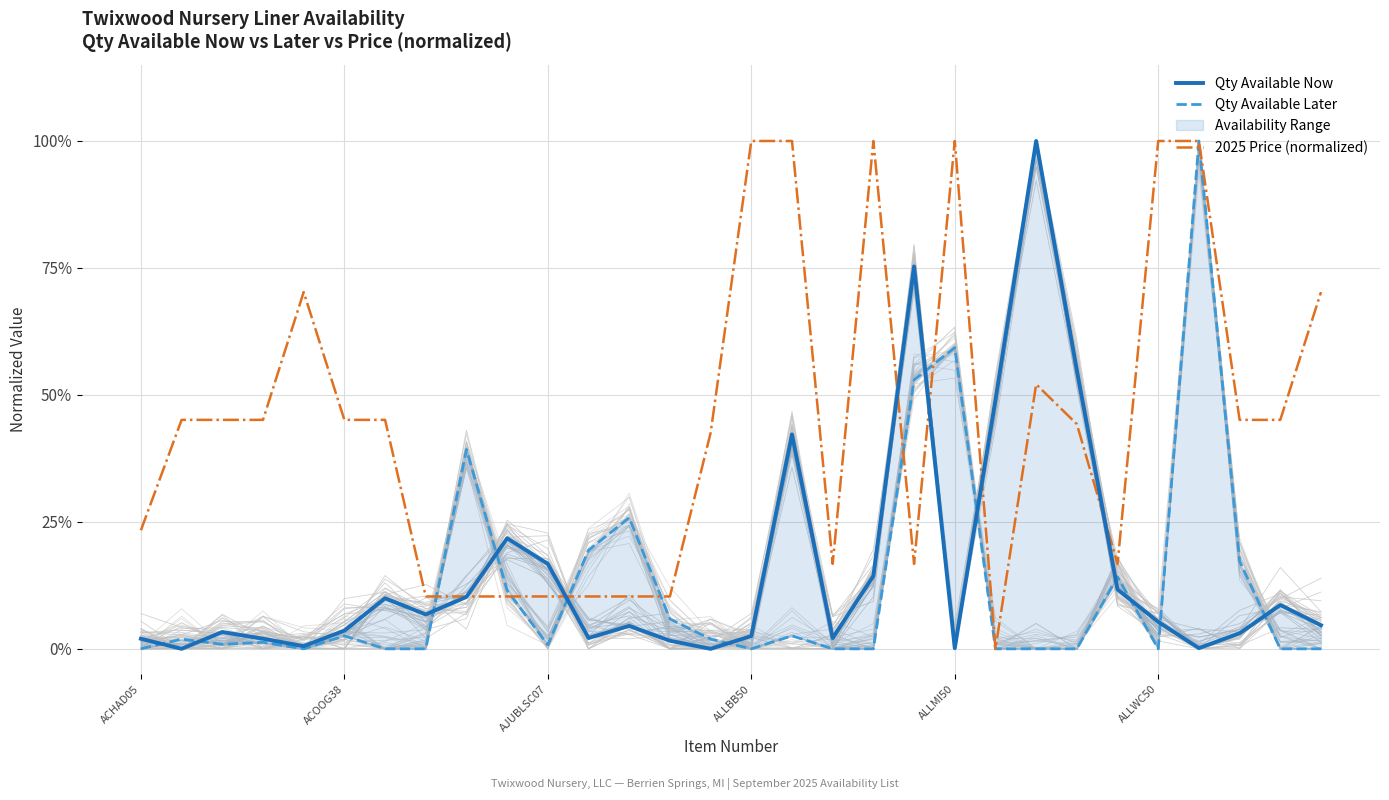

What is the difference between the maximum and minimum values in the Qty Available Now series?

1.0